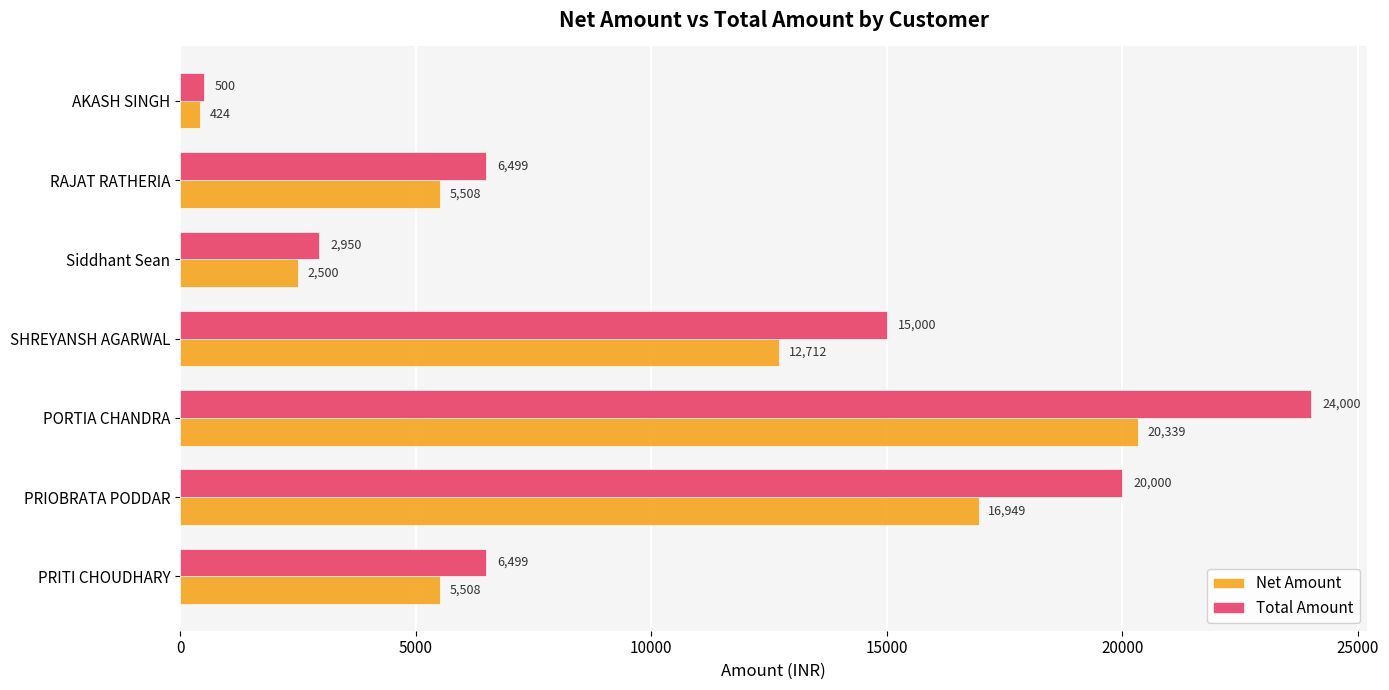

What is the average value of the Total Amount series?

10778.3